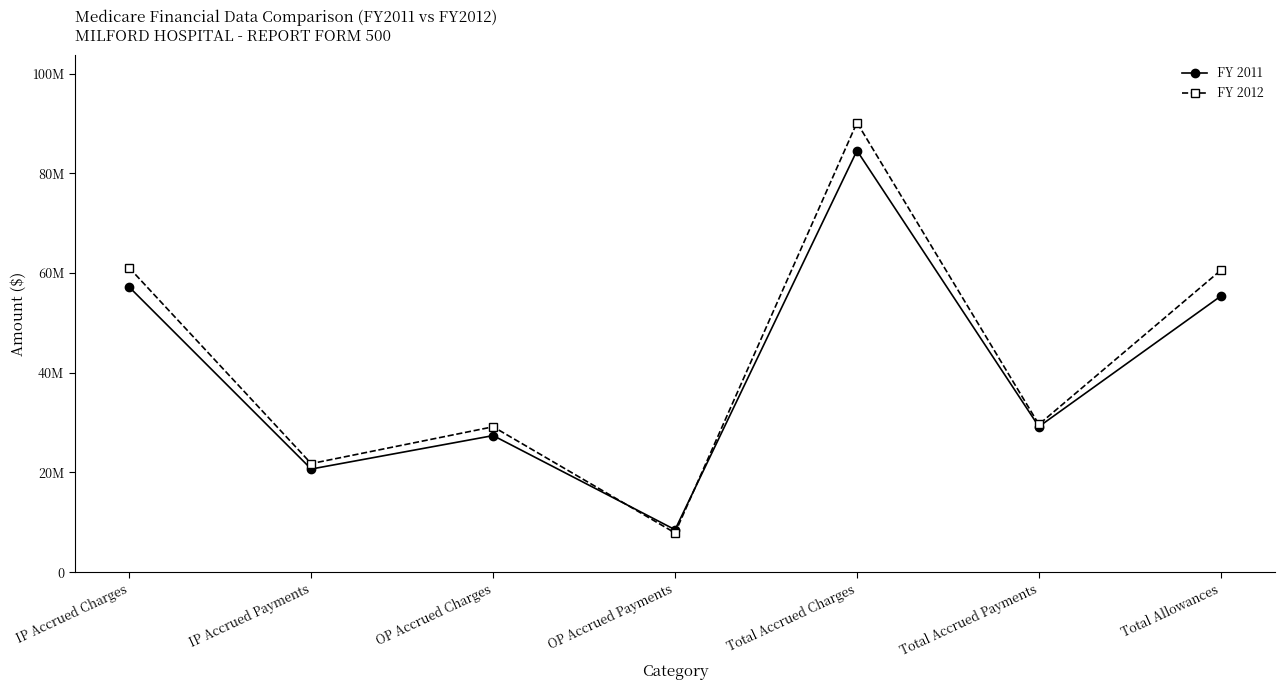

Rank the series by their average value, from lowest to highest.

FY 2011, FY 2012